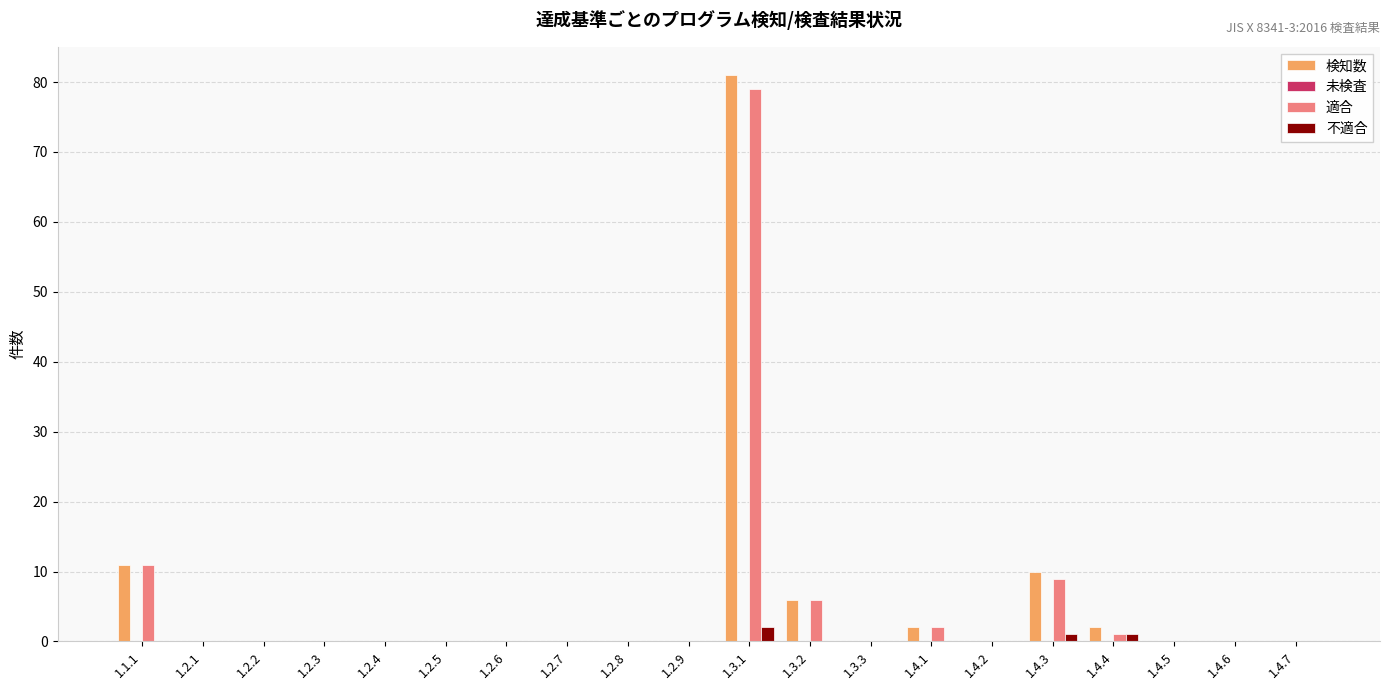

How many categories are shown in the chart?

20